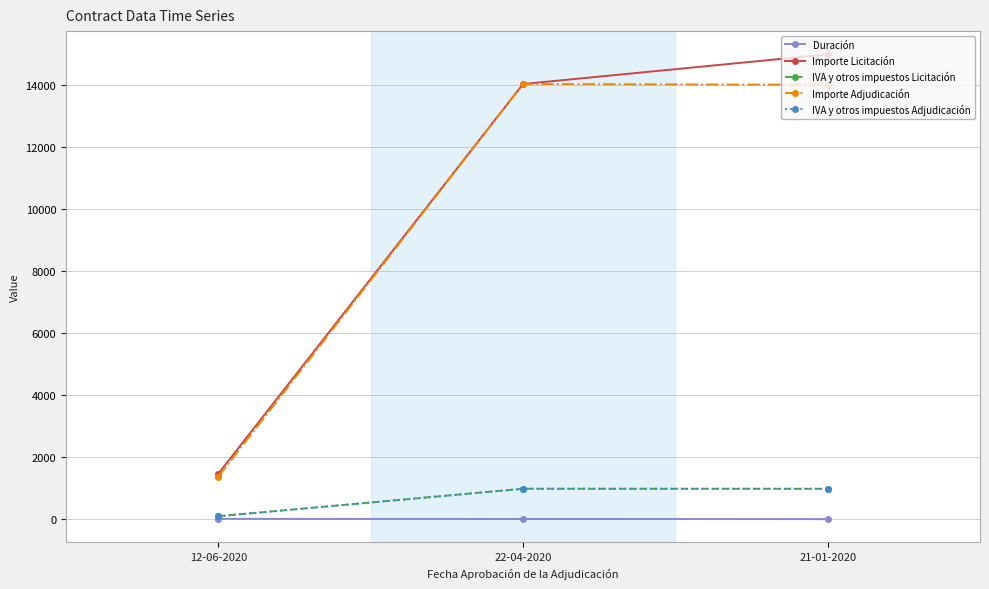

How many lines are shown in the chart?

5